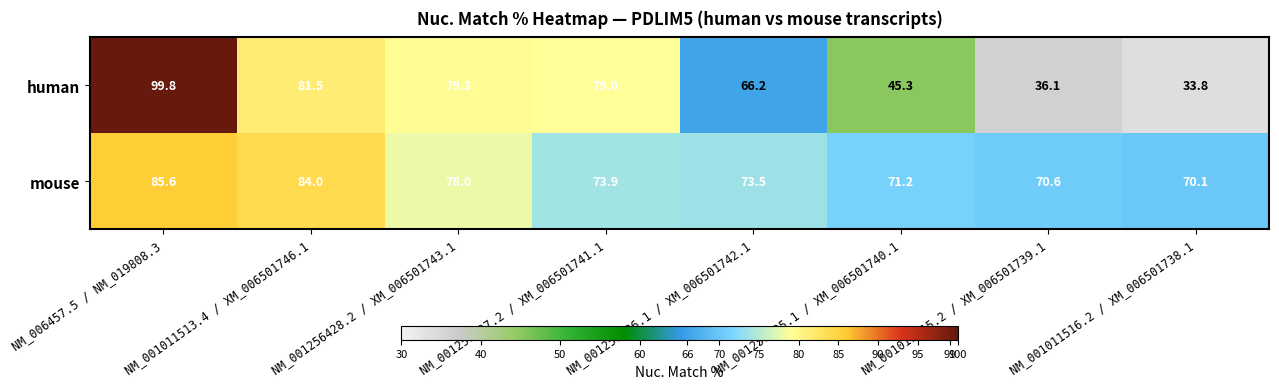

Which series has the largest total across all categories?

mouse